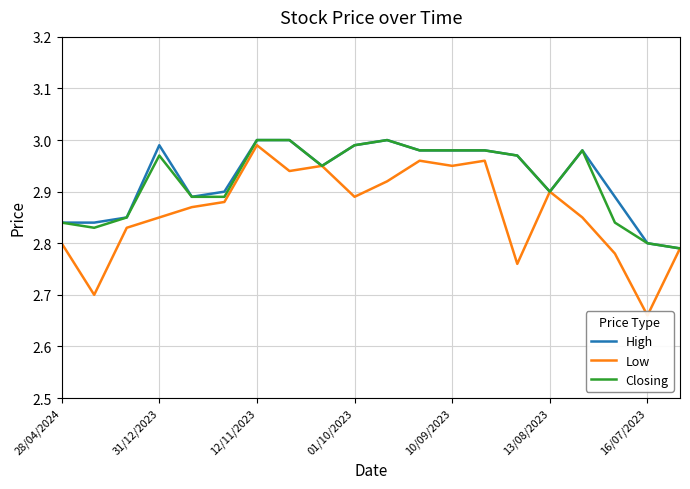

What is the value of the Closing point at the 16th from the left?

2.9